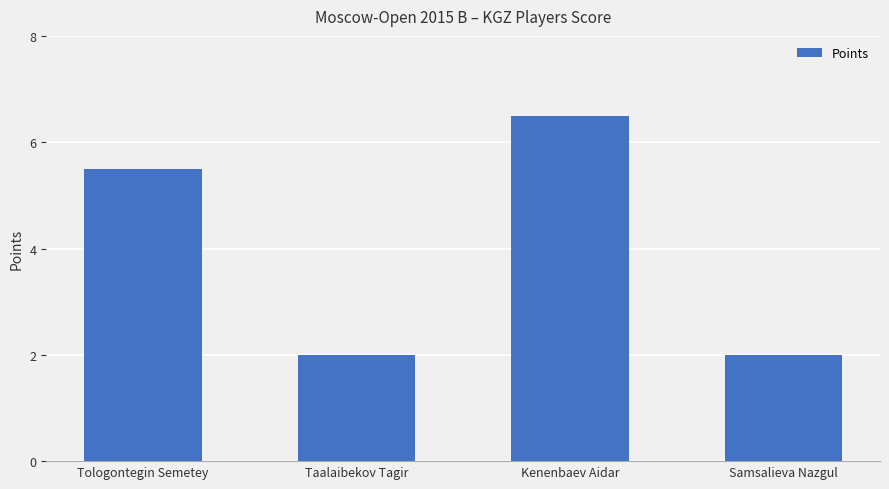

At which label does the data first exceed 5?

Tologontegin Semetey